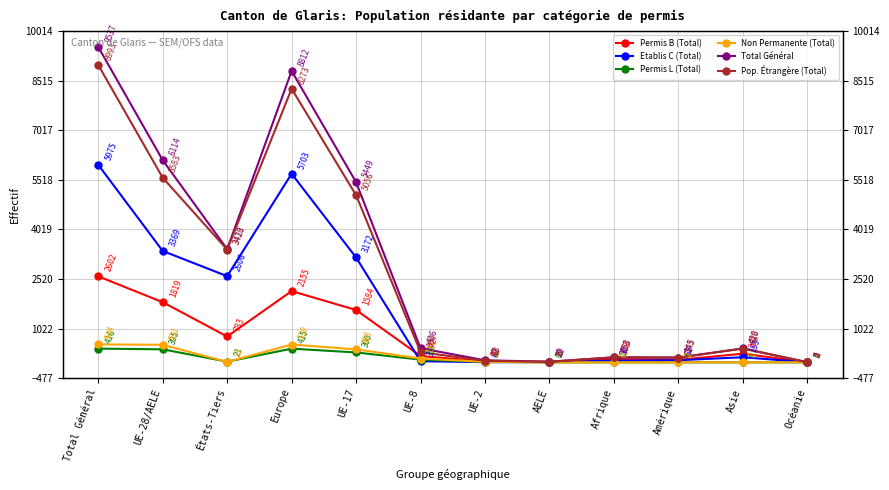

How many values in the Permis L (Total) series exceed 21?

5